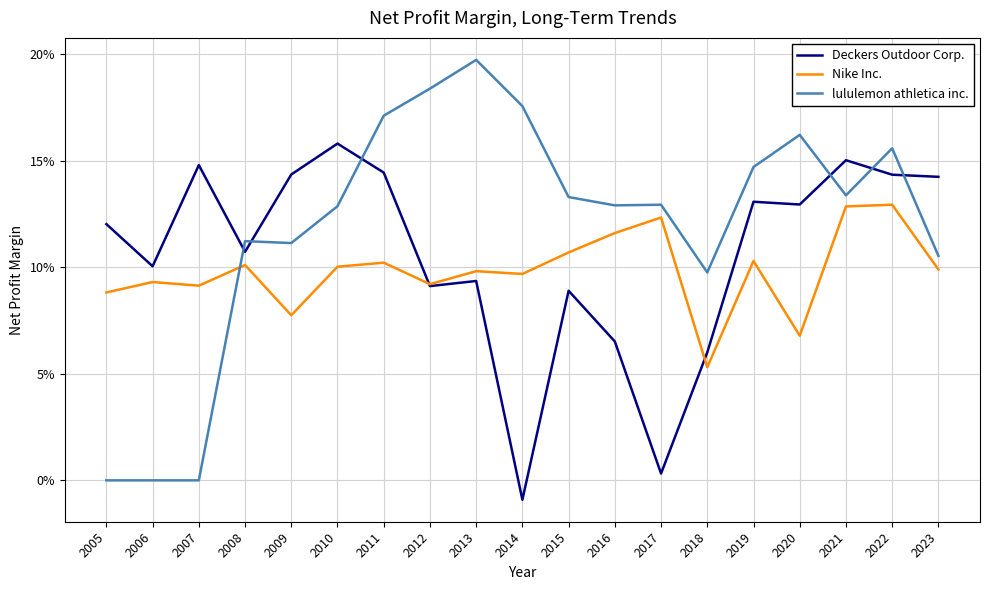

Rank the series by their maximum value, from highest to lowest.

lululemon athletica inc., Deckers Outdoor Corp., Nike Inc.